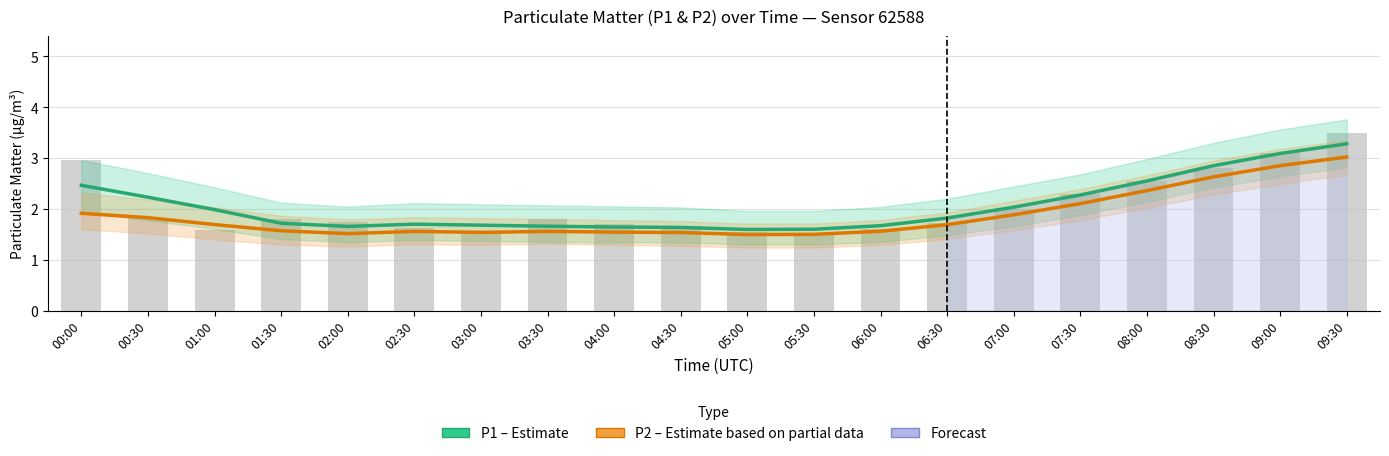

The P2 (Estimate based on partial data) series shows 1.5 at 04:00. True or false?

True